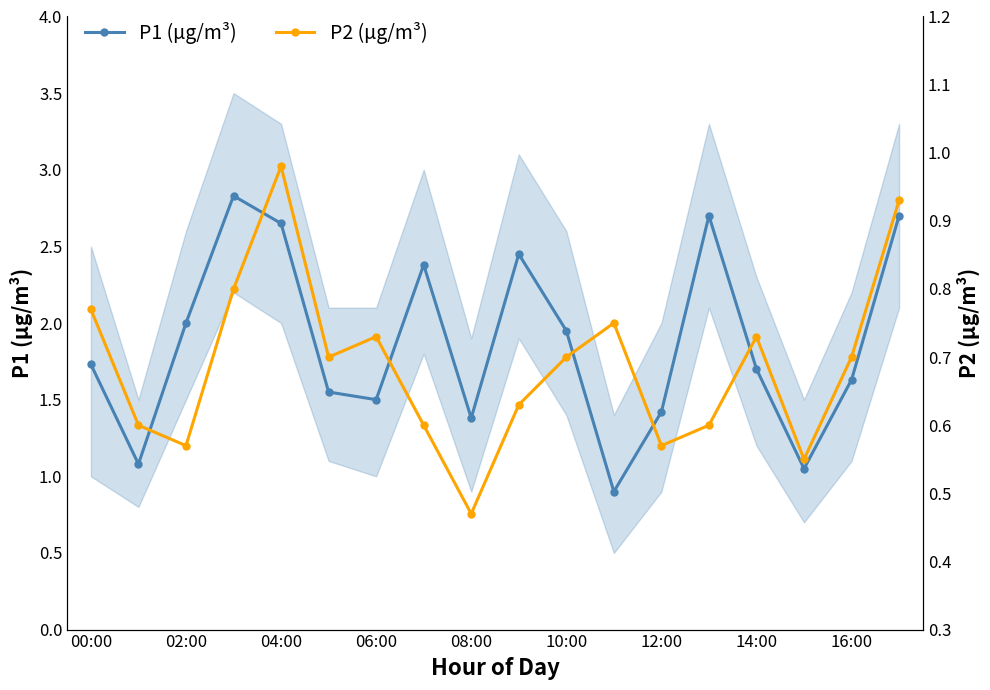

How many interior local valleys does the P1 (µg/m³) series have?

5